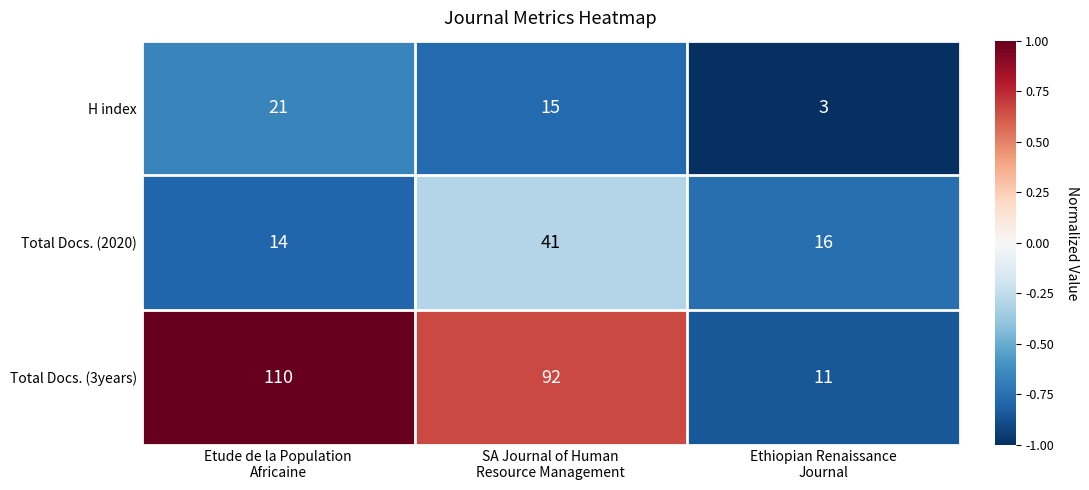

Reading right to left, list all the values displayed in this chart.

H index: 3	15	21
Total Docs. (2020): 16	41	14
Total Docs. (3years): 11	92	110